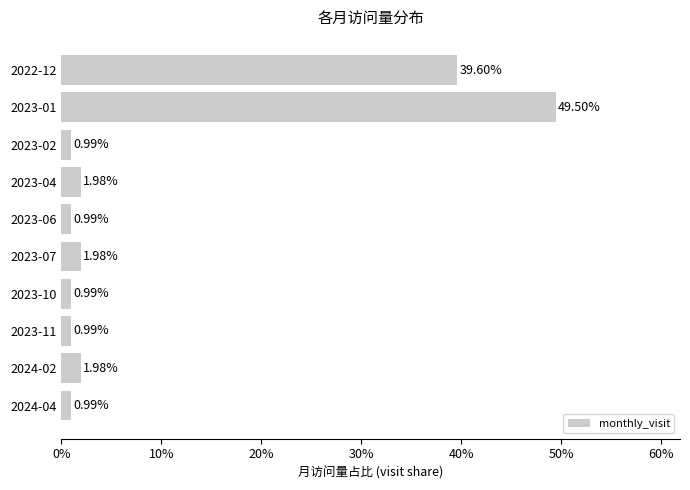

Are the bars horizontal?

Yes